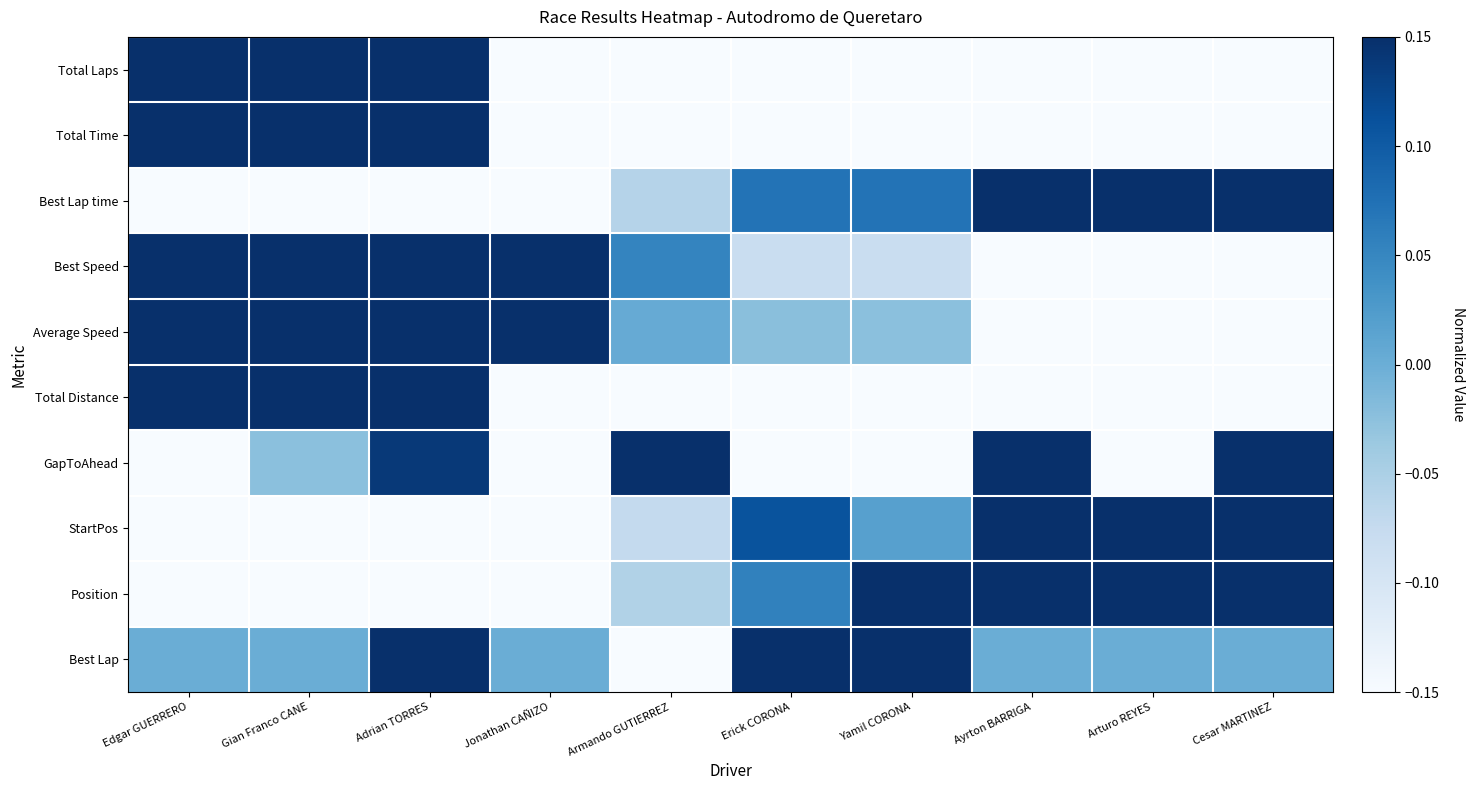

What is the spread (max minus min) of values at Cesar MARTINEZ?

1.1